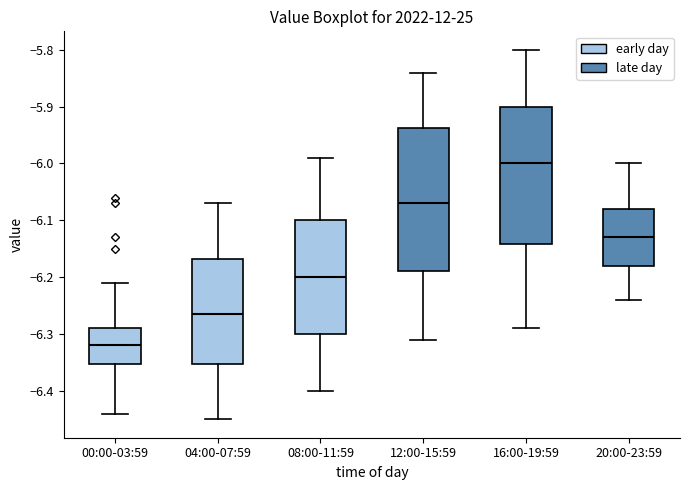

Reading left to right, transcribe this box plot: for each box, give where its median line is, the range the box spans, and where its two whiskers end, as read against the y-axis. The values are not printed on the chart, so give them approximately, as read against the axis.

00:00-03:59: median -6.32, box -6.35 to -6.29, whiskers -6.44 to -6.21
04:00-07:59: median -6.26, box -6.35 to -6.17, whiskers -6.45 to -6.07
08:00-11:59: median -6.20, box -6.30 to -6.10, whiskers -6.40 to -5.99
12:00-15:59: median -6.07, box -6.19 to -5.94, whiskers -6.31 to -5.84
16:00-19:59: median -6.00, box -6.14 to -5.90, whiskers -6.29 to -5.80
20:00-23:59: median -6.13, box -6.18 to -6.08, whiskers -6.24 to -6.00